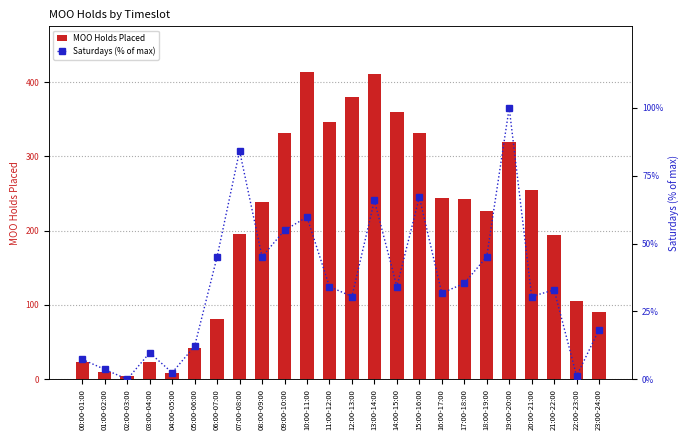

The value of Saturdays (% of max) at 00:00-01:00 is 12.1. True or false?

False